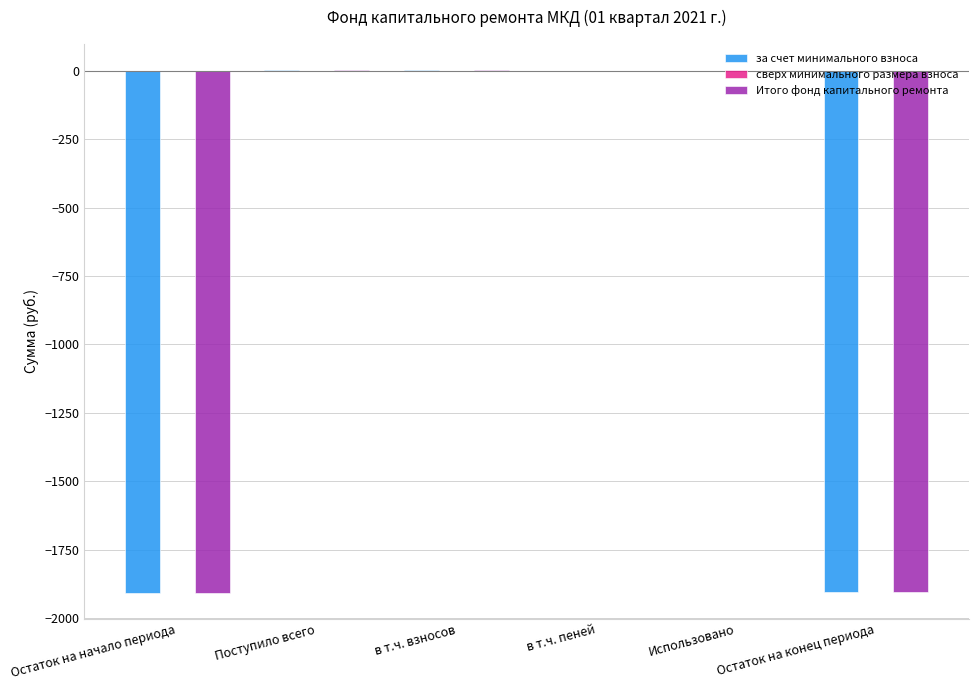

What is the total value across all series at Остаток на конец периода?

-3810.3